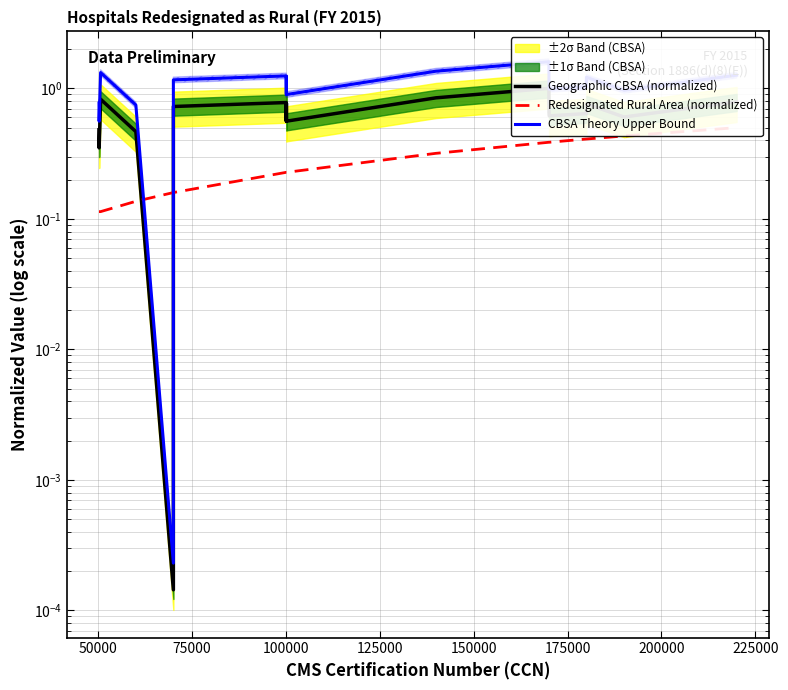

True or false: Geographic CBSA (normalized) has more than 0 points higher than both neighbors.

True